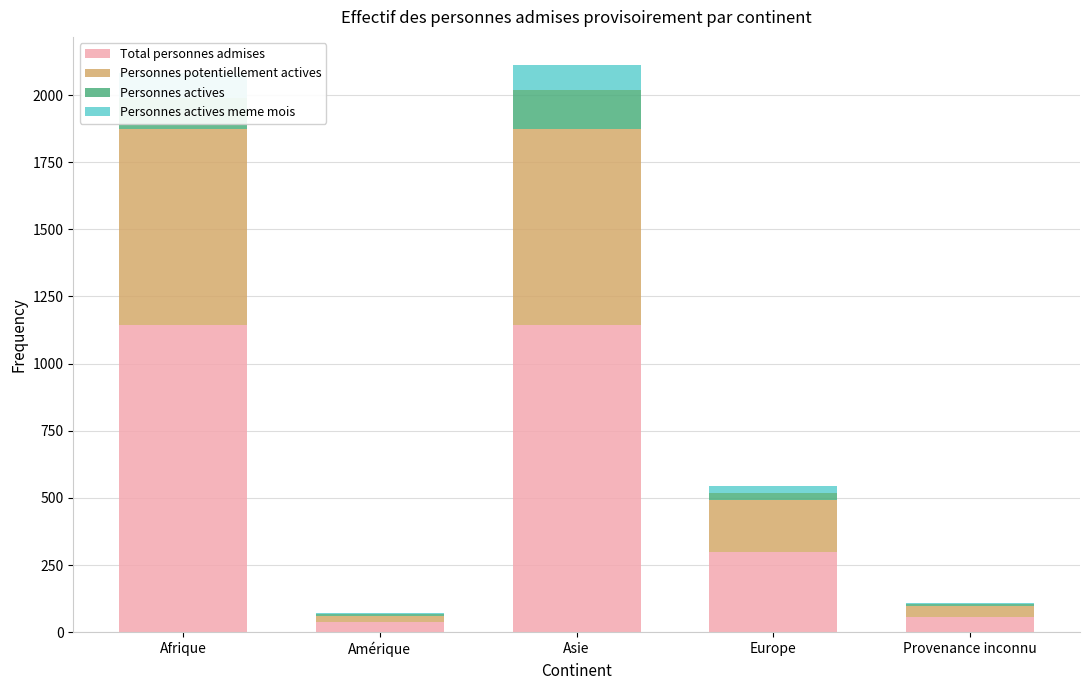

Reading left to right, what are all the values shown in this chart?

Total personnes admises: 1145	37	1145	300	57
Personnes potentiellement actives: 729	24	727	192	41
Personnes actives: 114	6	145	25	6
Personnes actives meme mois: 94	6	94	27	5